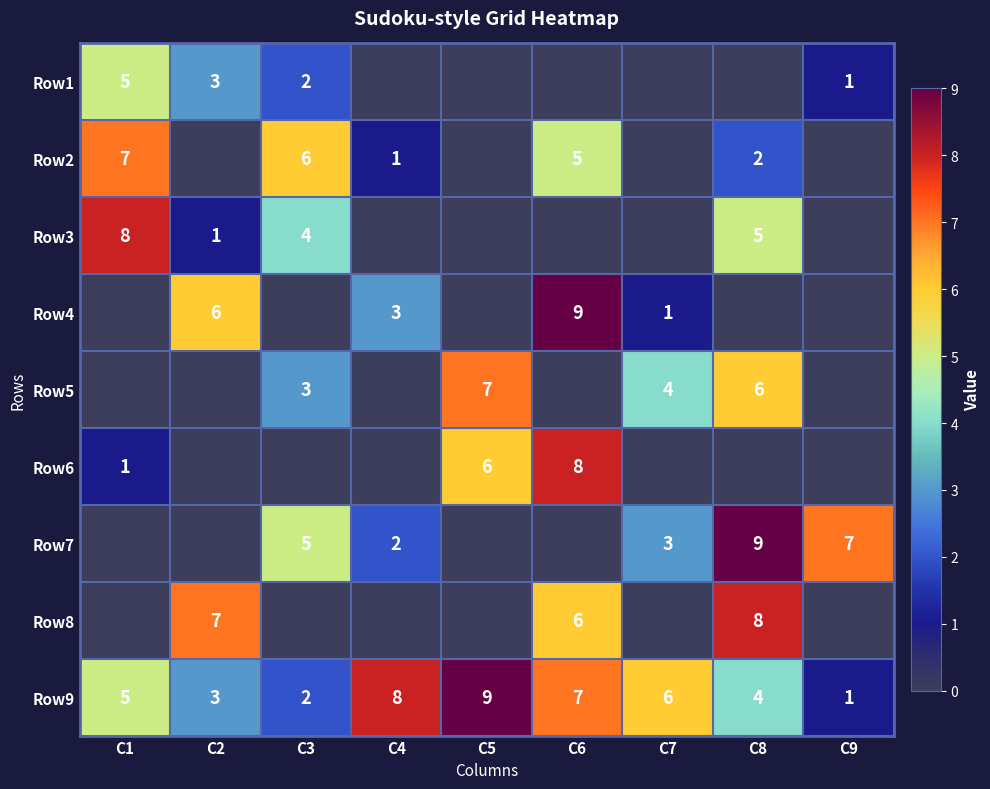

At which category is the sum across all series the highest?

C6